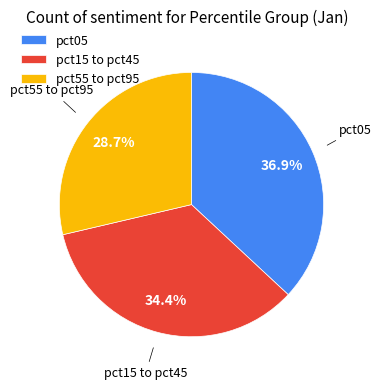

Rank the categories by value from highest to lowest.

pct05, pct15 to pct45, pct55 to pct95